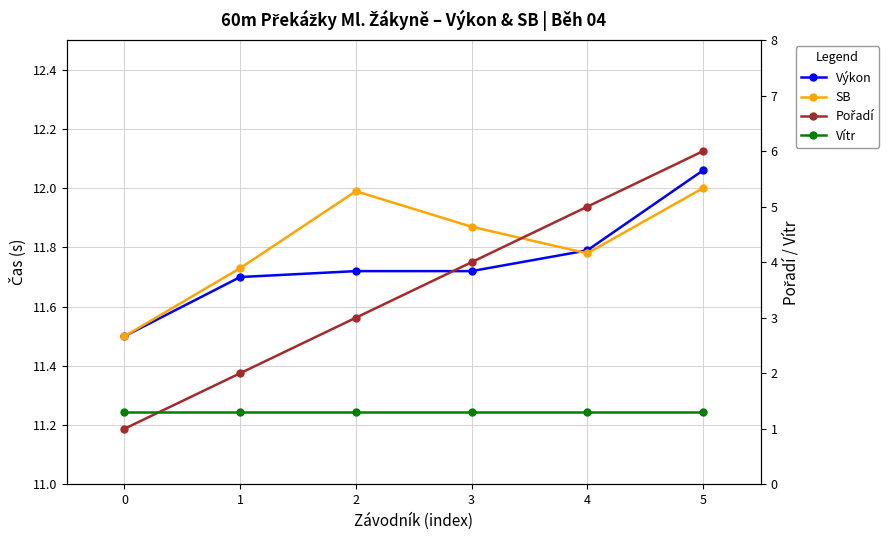

Count the number of data series in this chart.

4